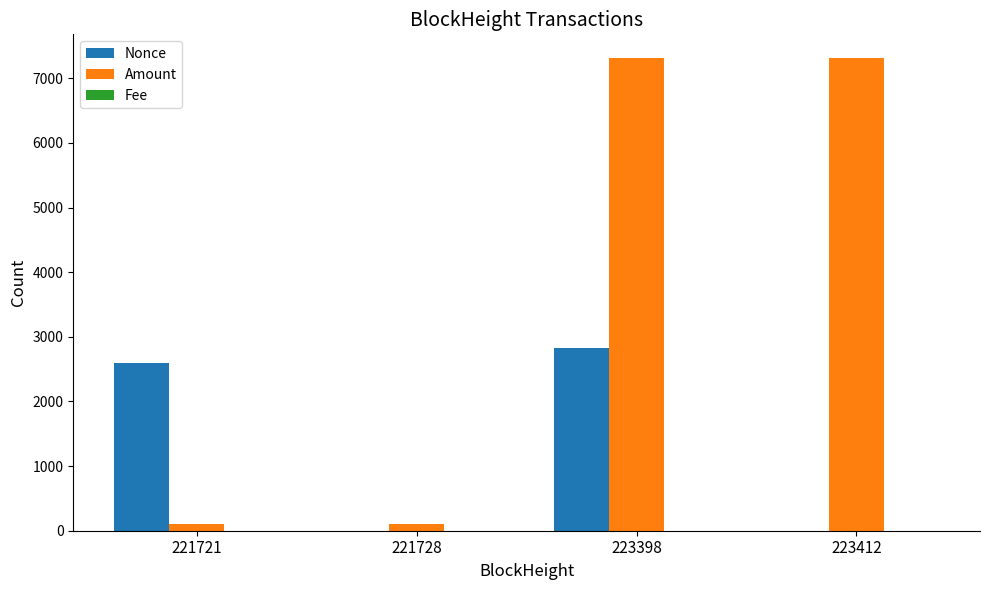

What is the maximum value shown in the chart?

7314.9